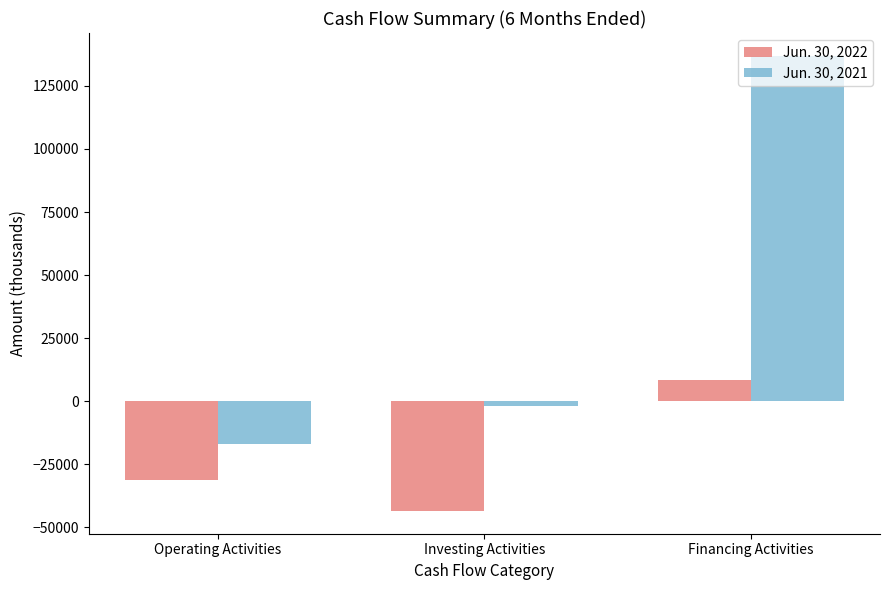

What is the total value across all series at Operating Activities?

-48137